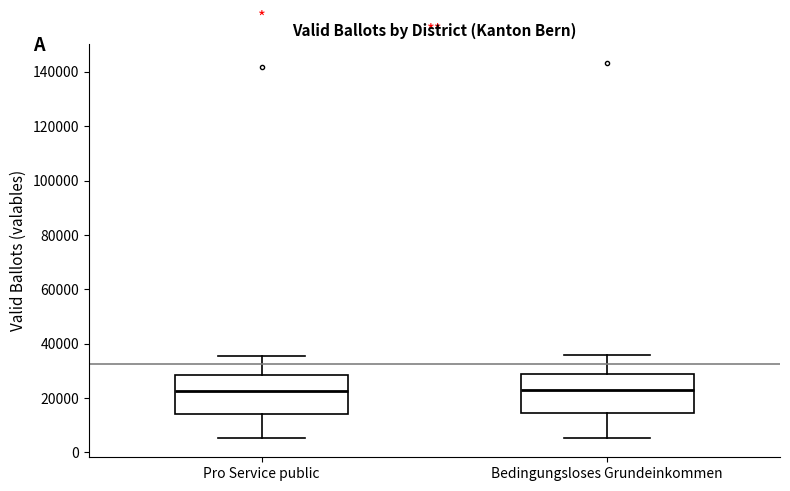

Reading left to right, read every box against the y-axis: the position of its median line, the range the box covers, and the ends of its whiskers. The values are not printed on the chart, so give them approximately, as read against the axis.

Pro Service public: median 22000, box 14000 to 28000, whiskers 6000 to 36000
Bedingungsloses Grundeinkommen: median 22000, box 14000 to 28000, whiskers 6000 to 36000